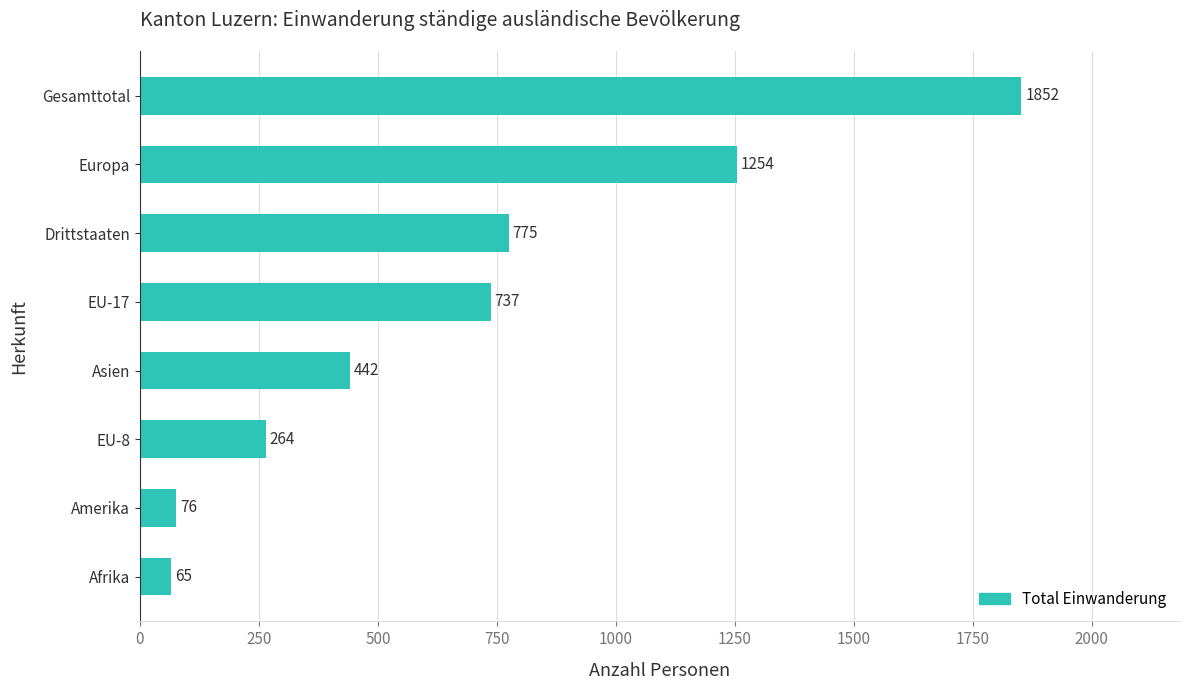

Reading top to bottom, list all the values displayed in this chart.

Gesamttotal=1852	Europa=1254	Drittstaaten=775	EU-17=737	Asien=442	EU-8=264	Amerika=76	Afrika=65